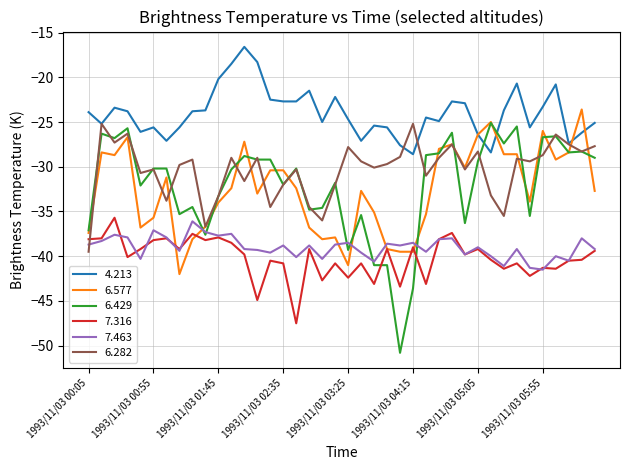

How many lines are shown in the chart?

6